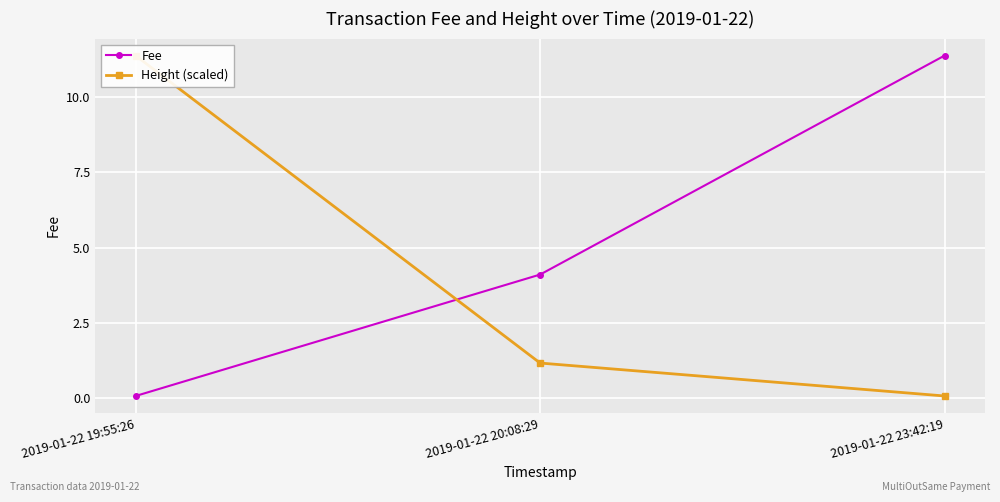

How many data points does each series have?

3